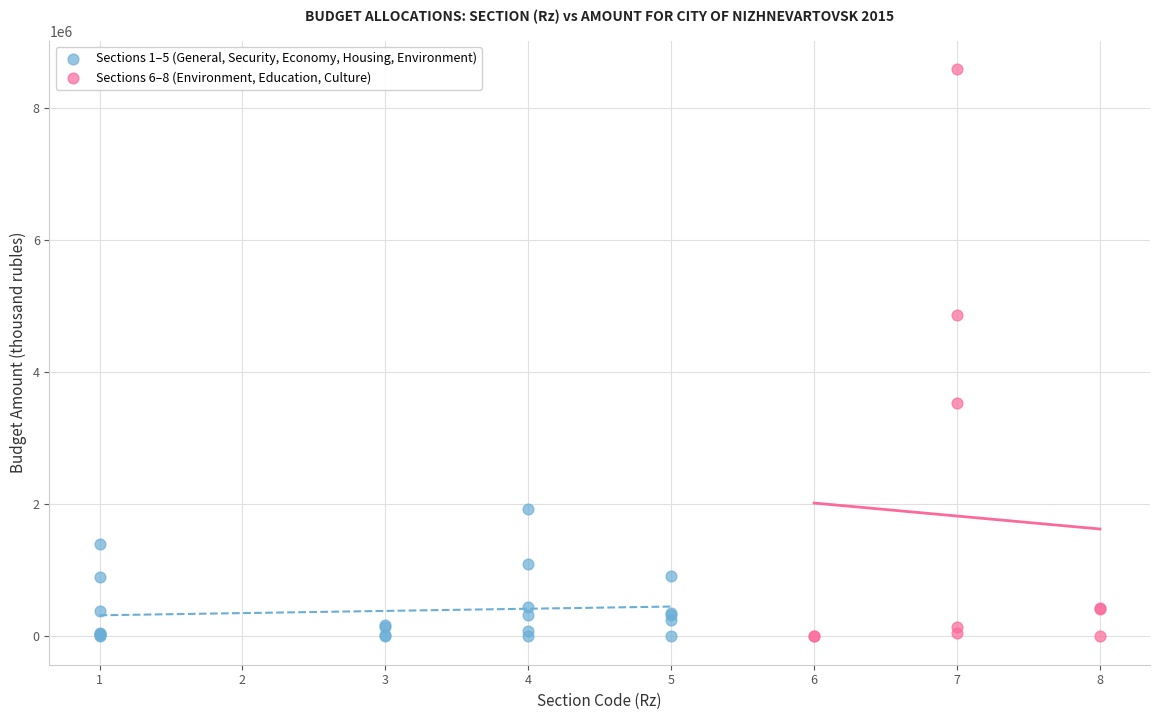

Which series has the widest spread of Y values?

Sections 6–8 (Environment, Education, Culture)